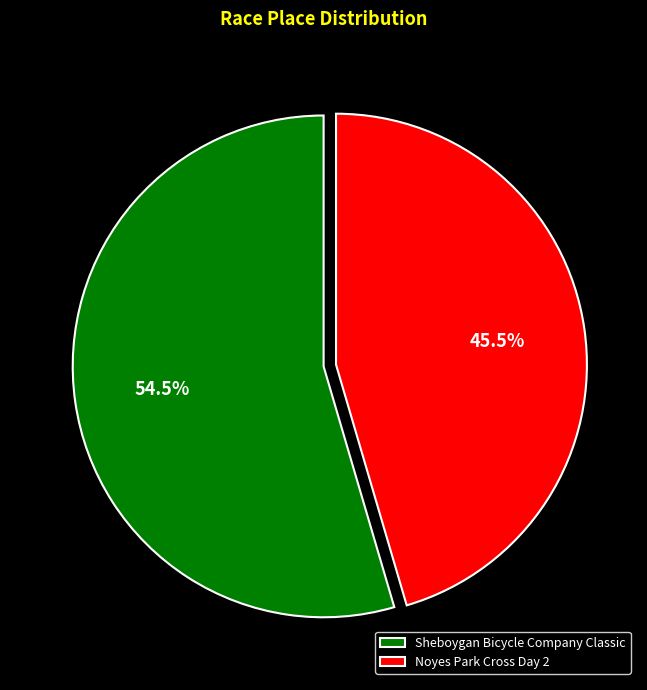

To the nearest percent, what is the combined percentage of Noyes Park Cross Day 2 and Sheboygan Bicycle Company Classic?

100%